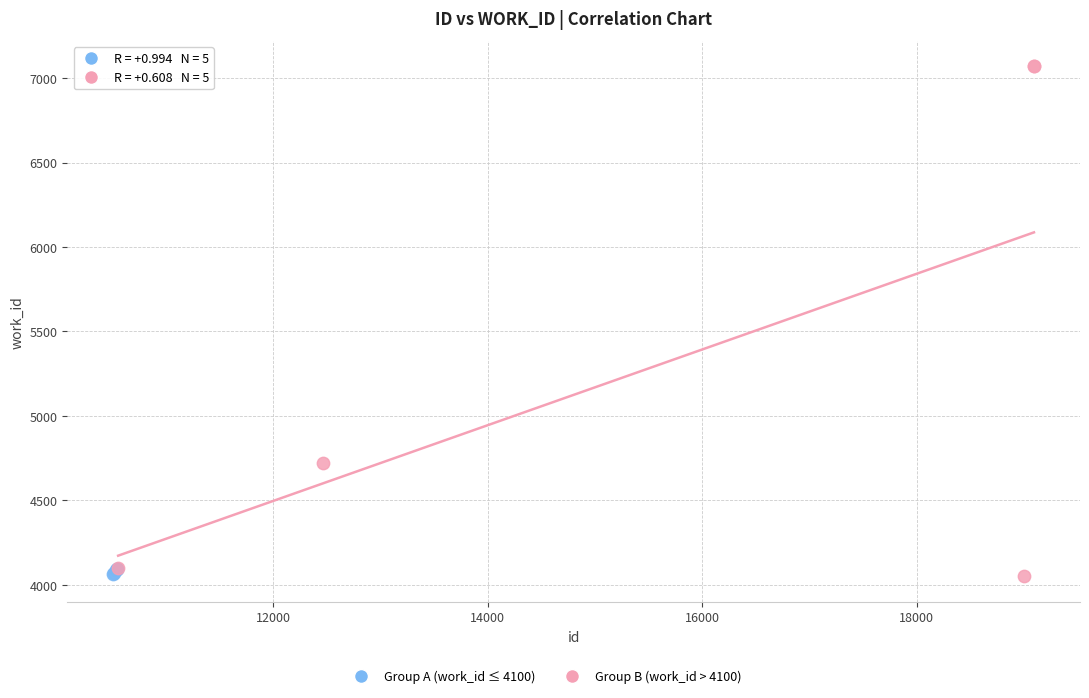

Which series reaches the maximum Y coordinate?

Group B (work_id > 4100)